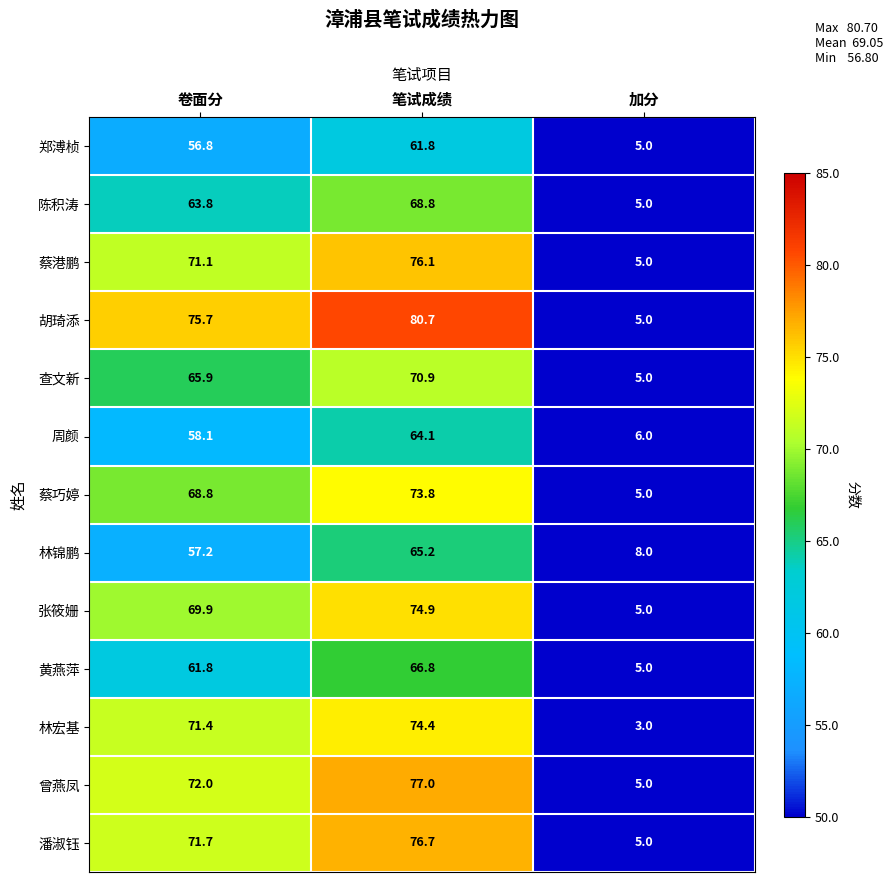

What is the average value of the 潘淑钰 series?

51.1